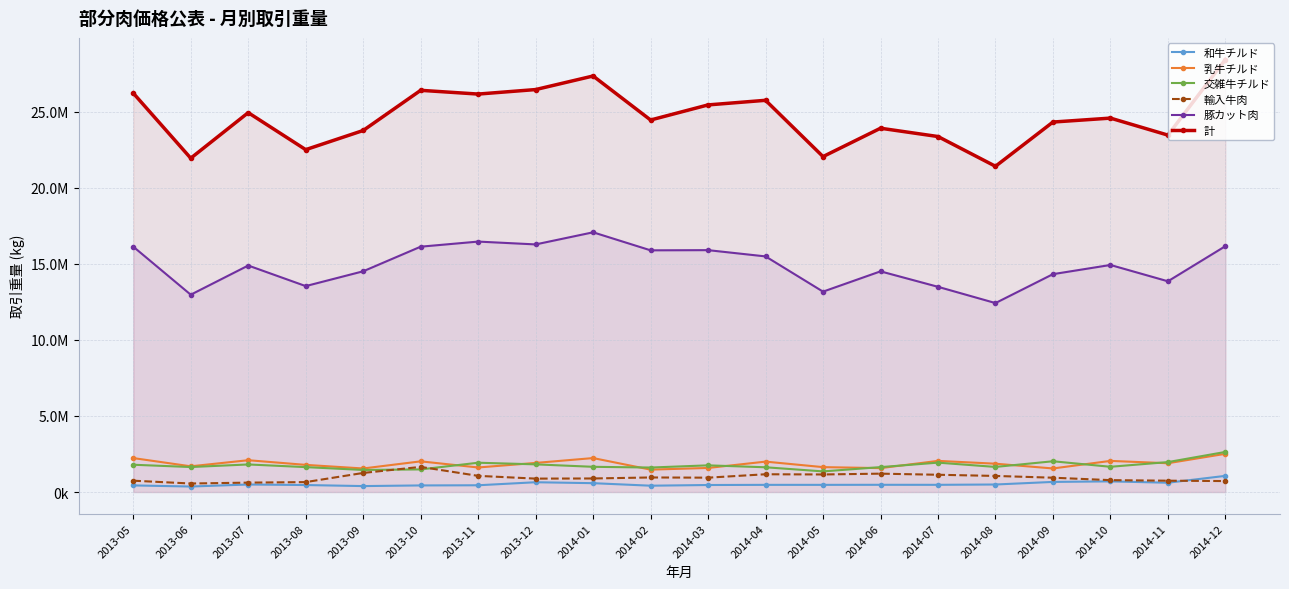

At 2013-06, list the series in order from smallest to largest.

和牛チルド, 輸入牛肉, 交雑牛チルド, 乳牛チルド, 豚カット肉, 計